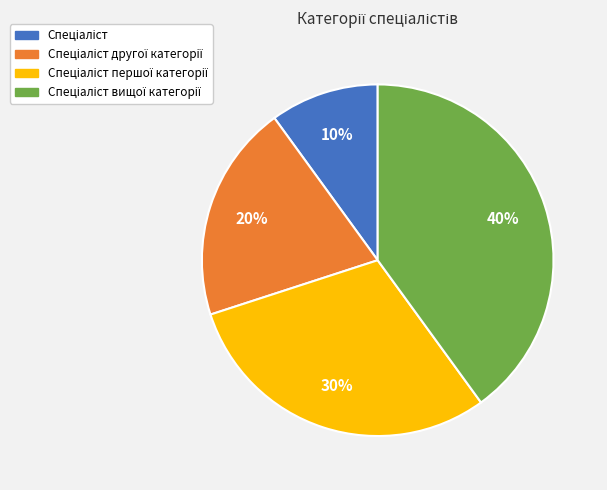

How many slices are in this pie chart?

4